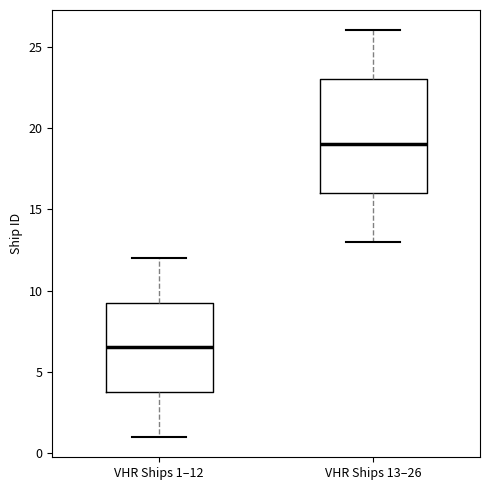

Which box's median line is the highest?

VHR Ships 13–26